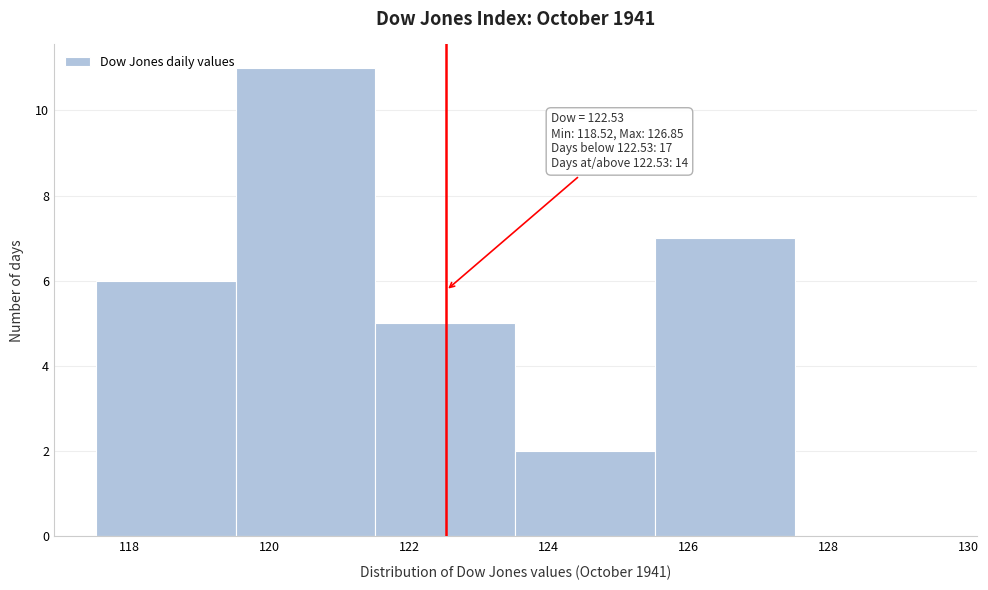

Which range on the x-axis has the tallest bar?

119.52 to 121.52